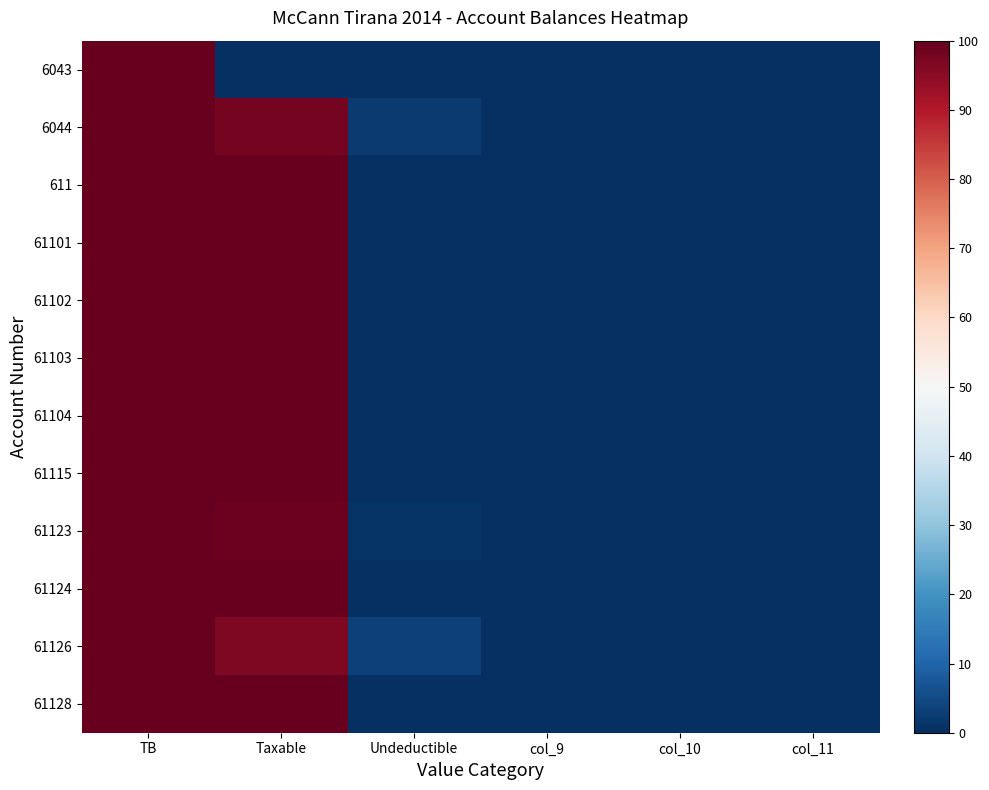

Reading left to right, extract all data points from this chart.

6043: TB=100.0	Taxable=0.0	Undeductible=0.0	col_9=0.0	col_10=0.0	col_11=0.0
6044: TB=100.0	Taxable=97.8	Undeductible=2.2	col_9=0.0	col_10=0.0	col_11=0.0
611: TB=100.0	Taxable=100.0	Undeductible=0.0	col_9=0.0	col_10=0.0	col_11=0.0
61101: TB=100.0	Taxable=100.0	Undeductible=0.0	col_9=0.0	col_10=0.0	col_11=0.0
61102: TB=100.0	Taxable=100.0	Undeductible=0.0	col_9=0.0	col_10=0.0	col_11=0.0
61103: TB=100.0	Taxable=99.9	Undeductible=0.1	col_9=0.0	col_10=0.0	col_11=0.0
61104: TB=100.0	Taxable=100.0	Undeductible=0.0	col_9=0.0	col_10=0.0	col_11=0.0
61115: TB=100.0	Taxable=100.0	Undeductible=0.0	col_9=0.0	col_10=0.0	col_11=0.0
61123: TB=100.0	Taxable=99.1	Undeductible=0.9	col_9=0.0	col_10=0.0	col_11=0.0
61124: TB=100.0	Taxable=100.0	Undeductible=0.0	col_9=0.0	col_10=0.0	col_11=0.0
61126: TB=100.0	Taxable=96.9	Undeductible=3.1	col_9=0.0	col_10=0.0	col_11=0.0
61128: TB=100.0	Taxable=100.0	Undeductible=0.0	col_9=0.0	col_10=0.0	col_11=0.0